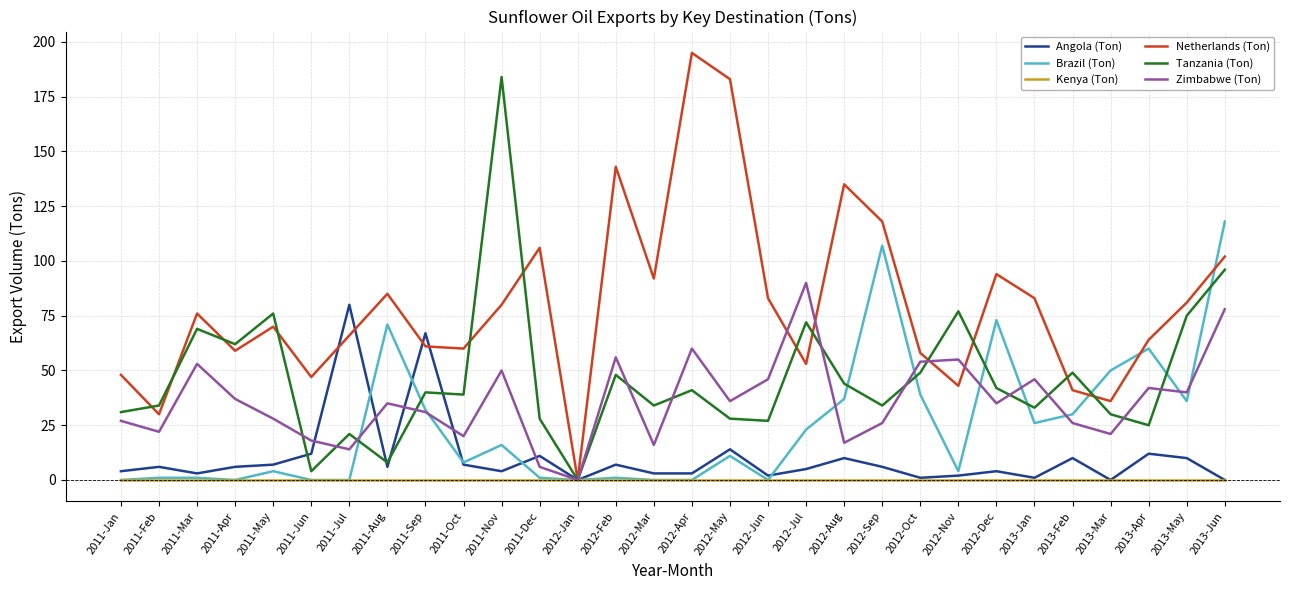

What is the greatest value displayed?

195